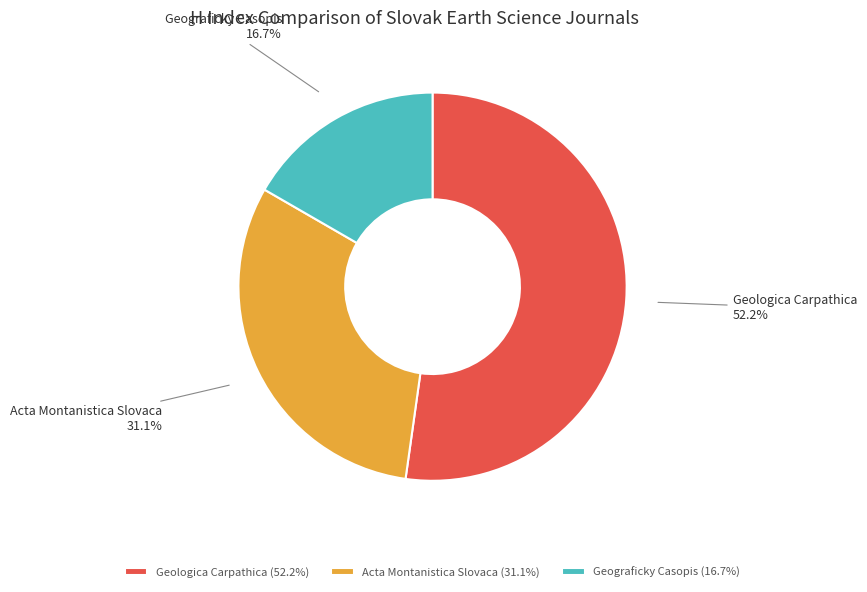

Rank the categories by value from lowest to highest.

Geograficky Casopis, Acta Montanistica Slovaca, Geologica Carpathica